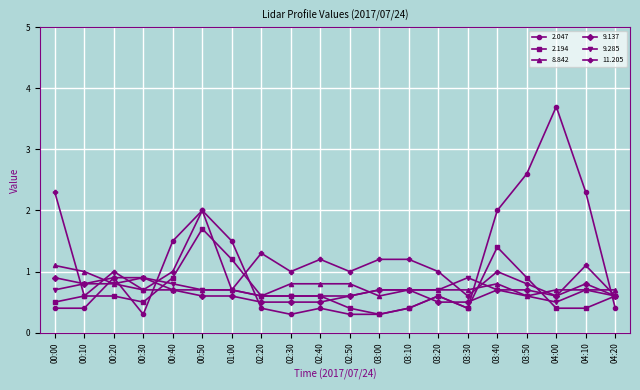

What are all the series names shown in the legend?

2.047, 2.194, 8.842, 9.137, 9.285, 11.205